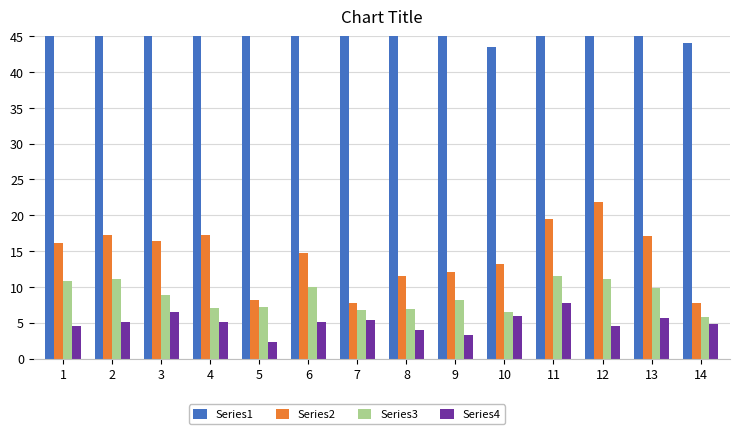

Where is Series3 nearest to the value 8?

9